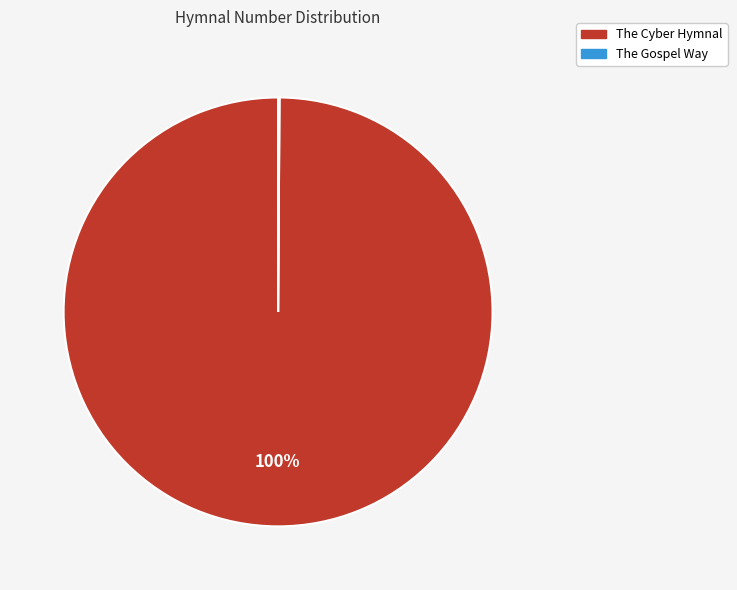

True or false: The Cyber Hymnal accounts for 87% of the total.

False